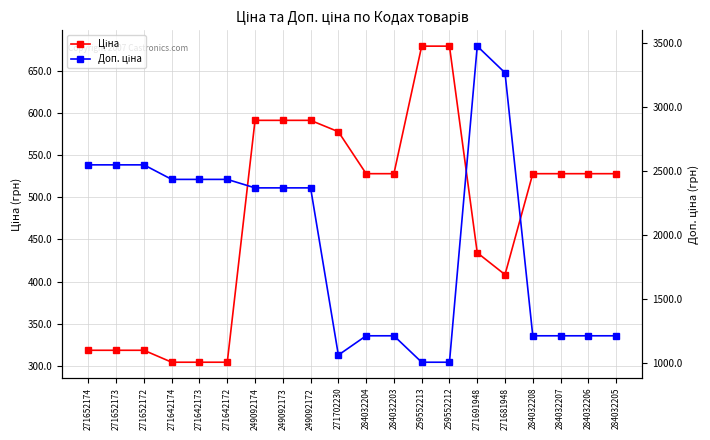

What is the difference between the maximum and second lowest values in the Доп. ціна series?

2470.0